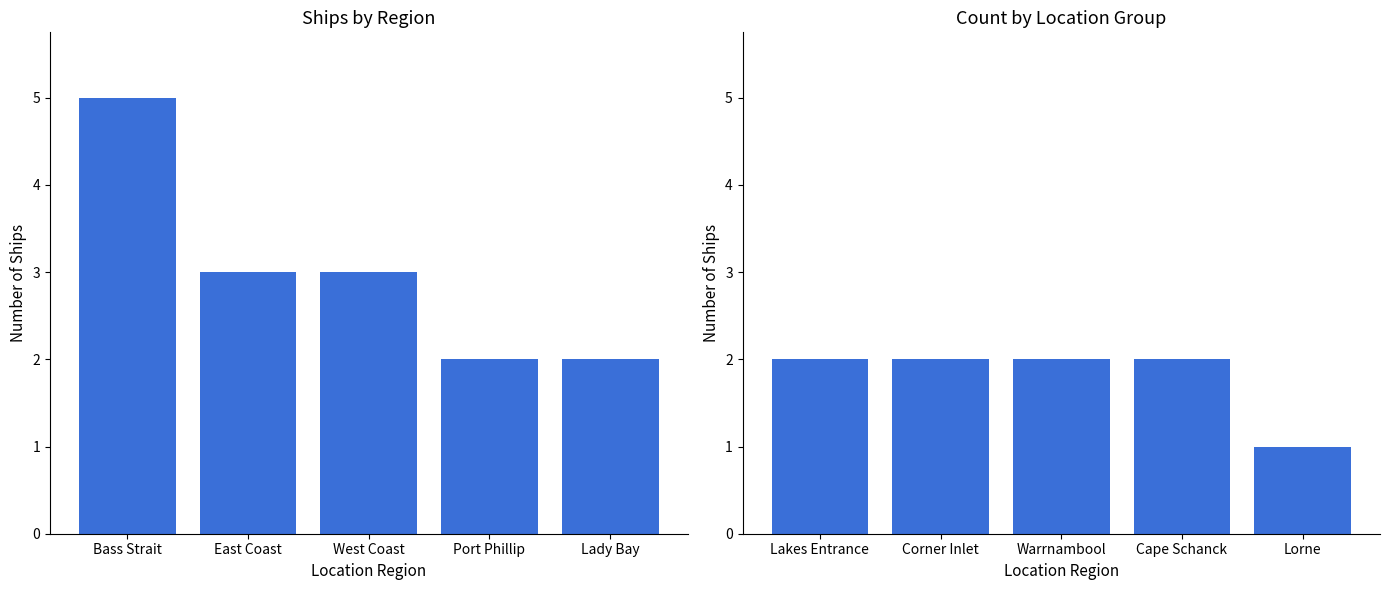

What is the difference between the maximum and minimum values?

1